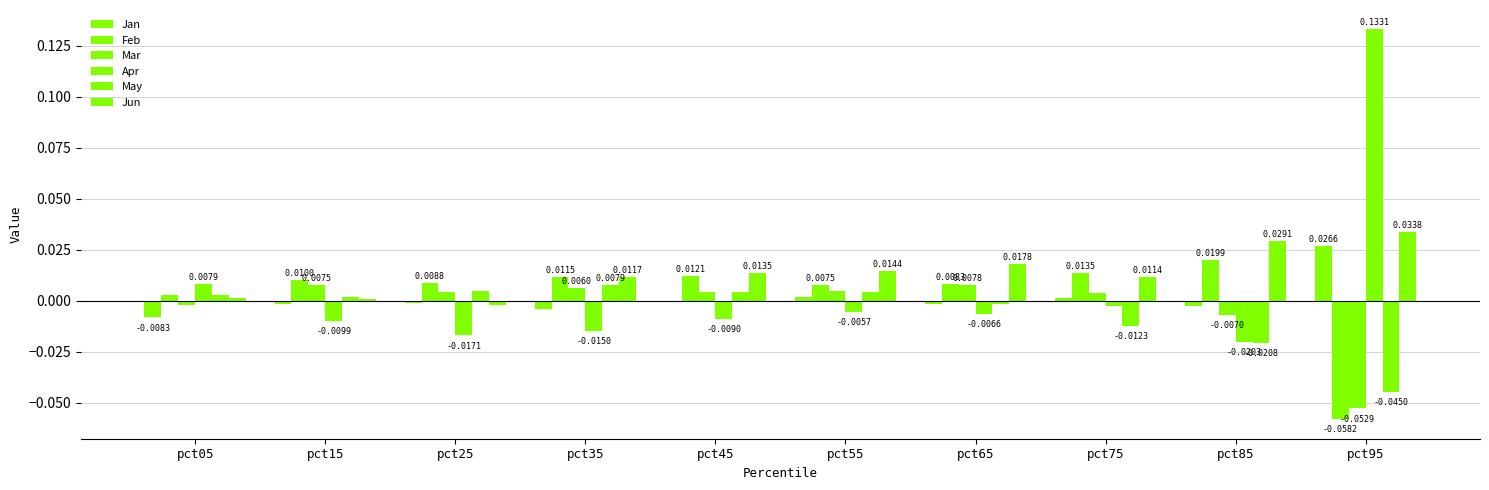

What is the difference between the maximum and minimum values in the Apr series?

0.2